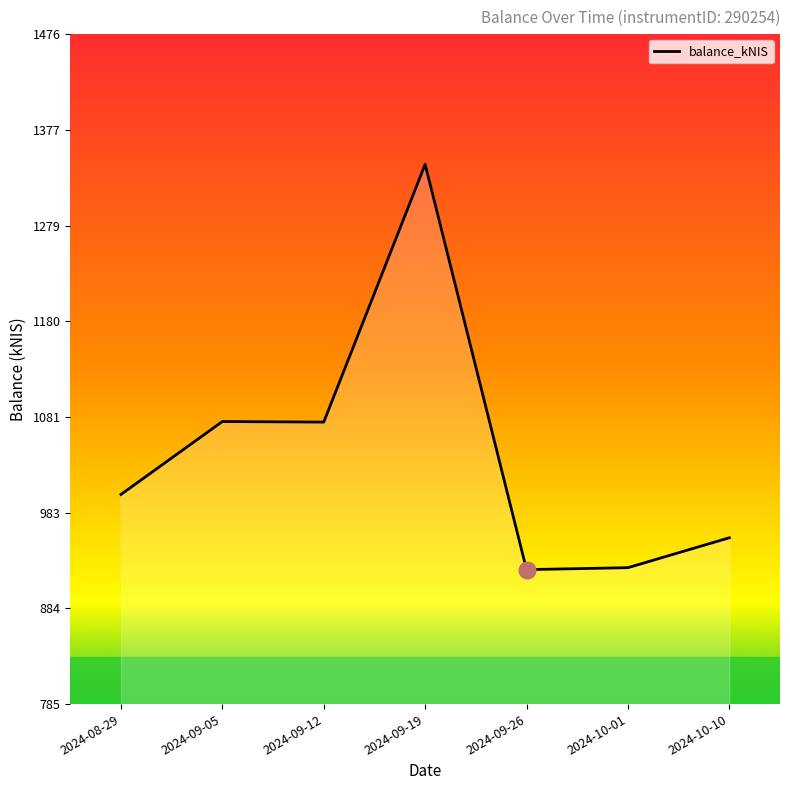

How many categories are shown in the chart?

7